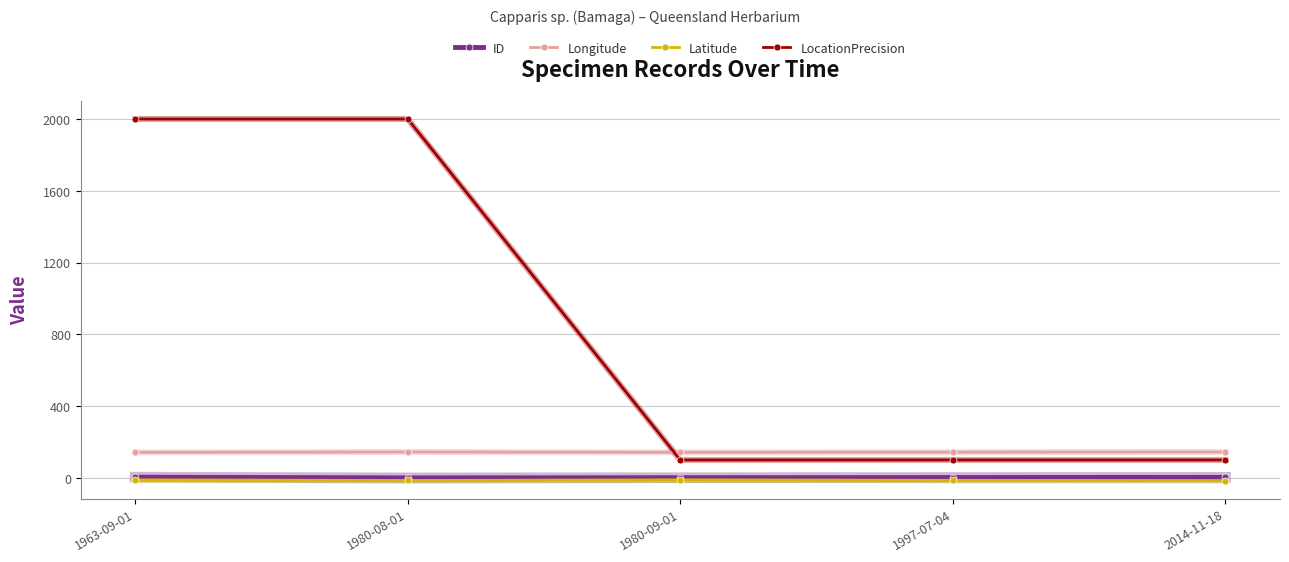

True or false: ID and LocationPrecision cross at least once.

False